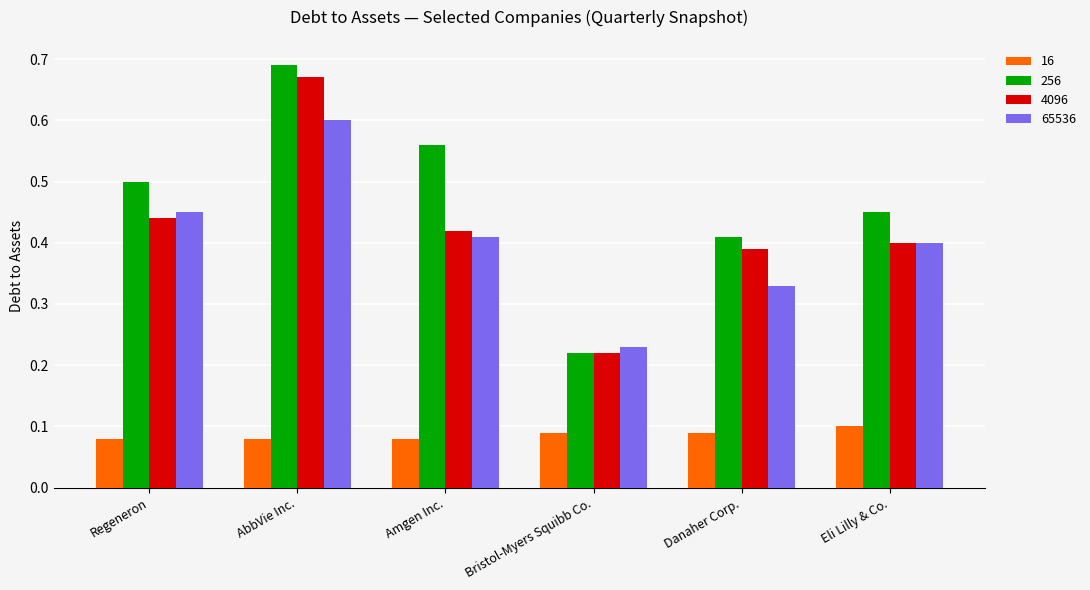

What position from the left is Regeneron?

1